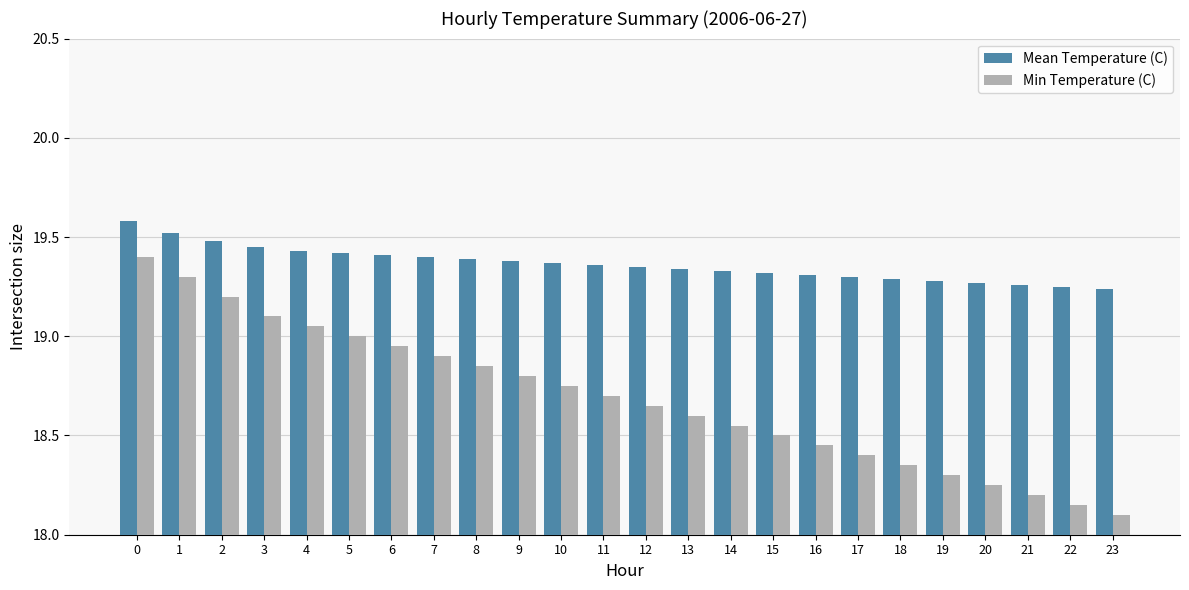

What is the maximum value shown in the chart?

19.6